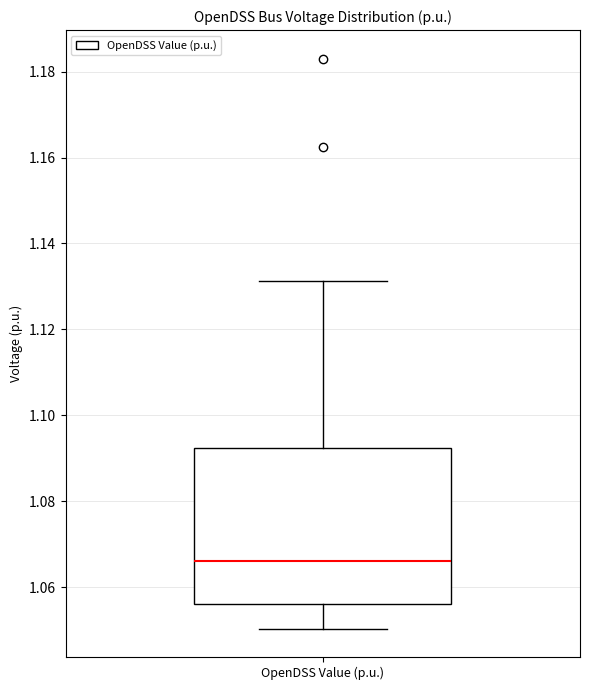

Read this box plot against the y-axis: the position of the median line, the range covered by the box, and the ends of both whiskers. The values are not printed on the chart, so give them approximately, as read against the axis.

median 1.066, box 1.056 to 1.092, whiskers 1.050 to 1.132